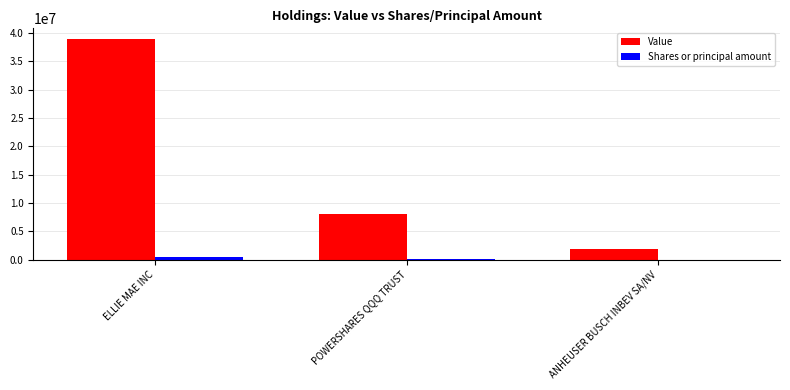

What are all the series names shown in the legend?

Value, Shares or principal amount